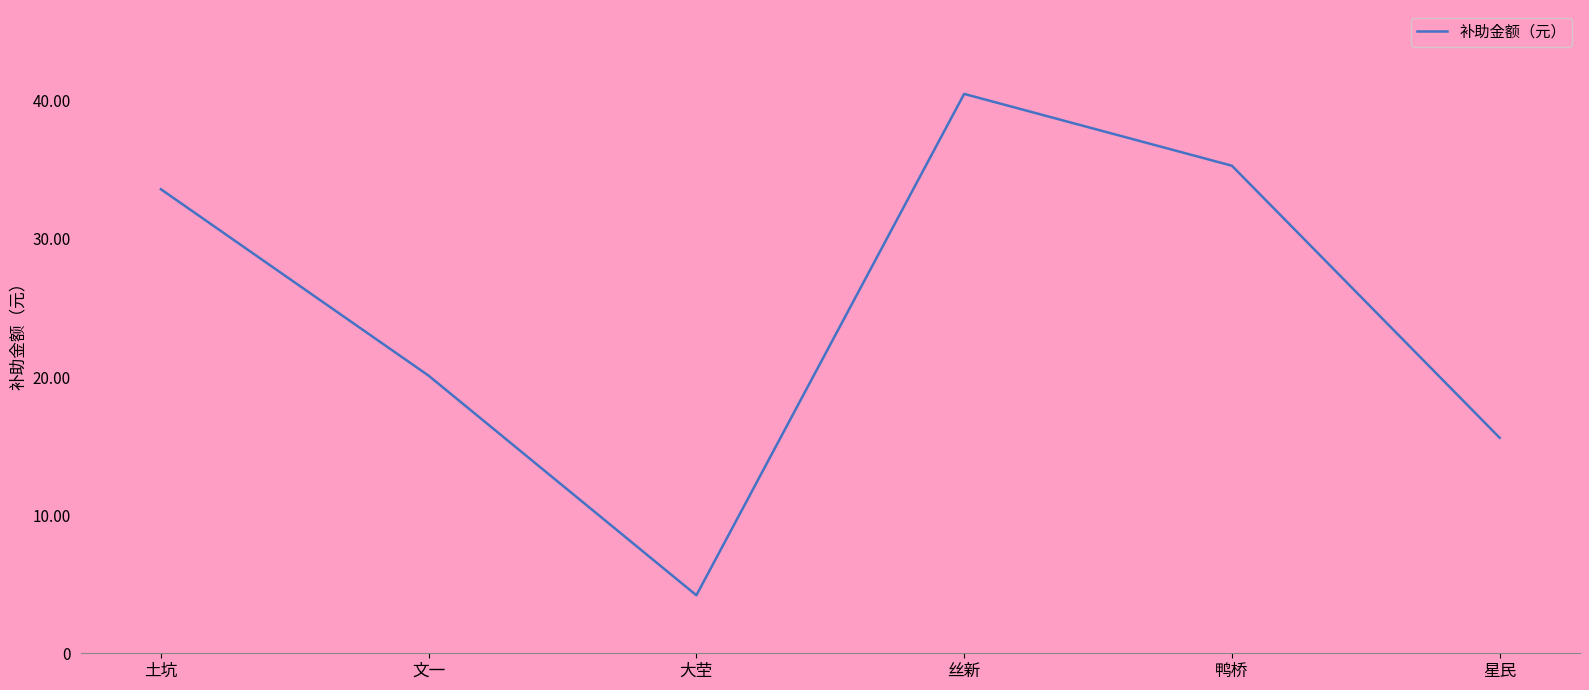

Is this an area chart (filled region under the line)?

No